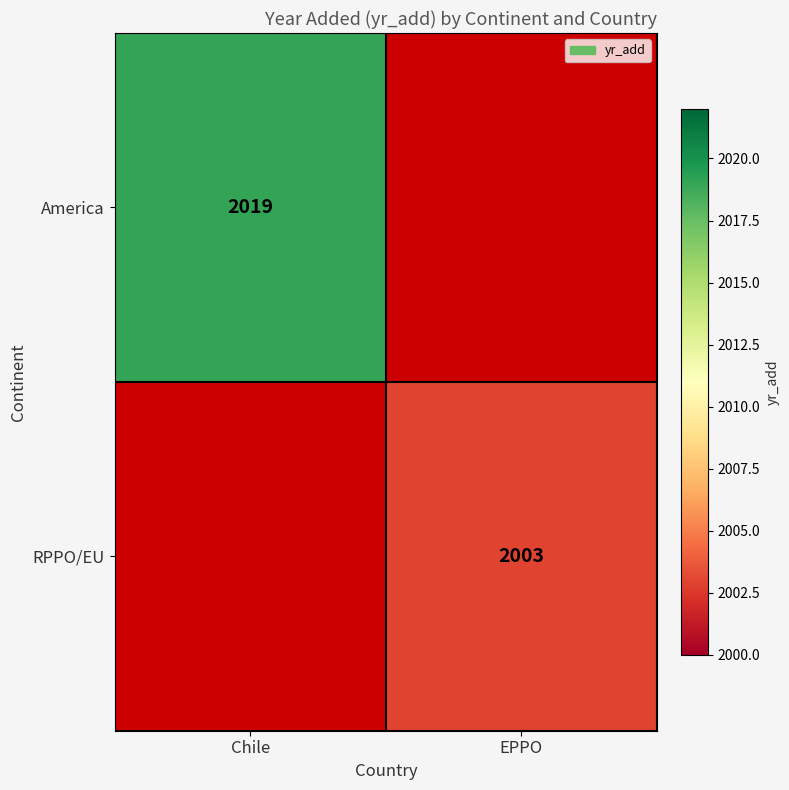

The value of America at Chile is 2019. True or false?

True